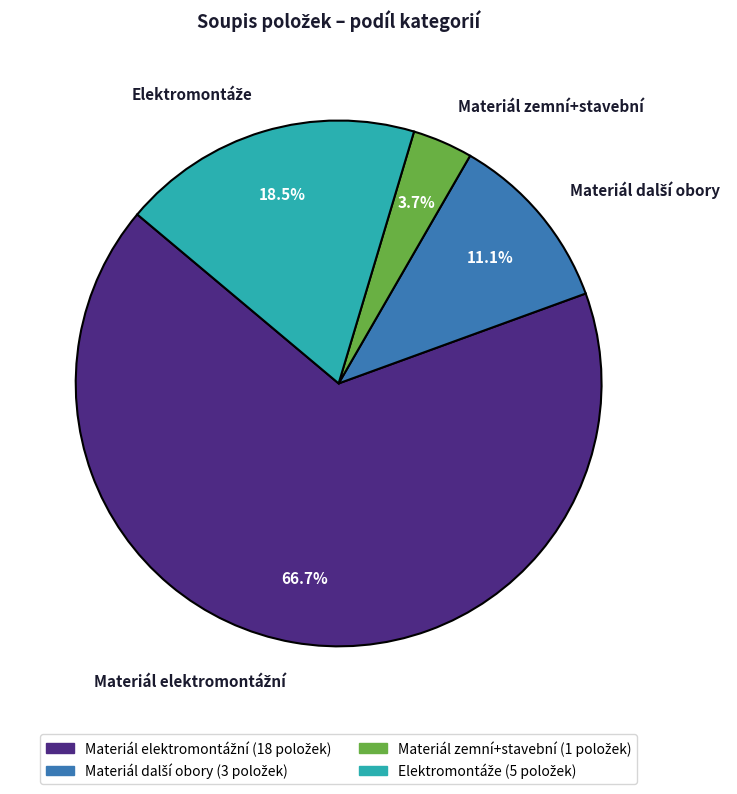

Count the number of slices in the pie.

4